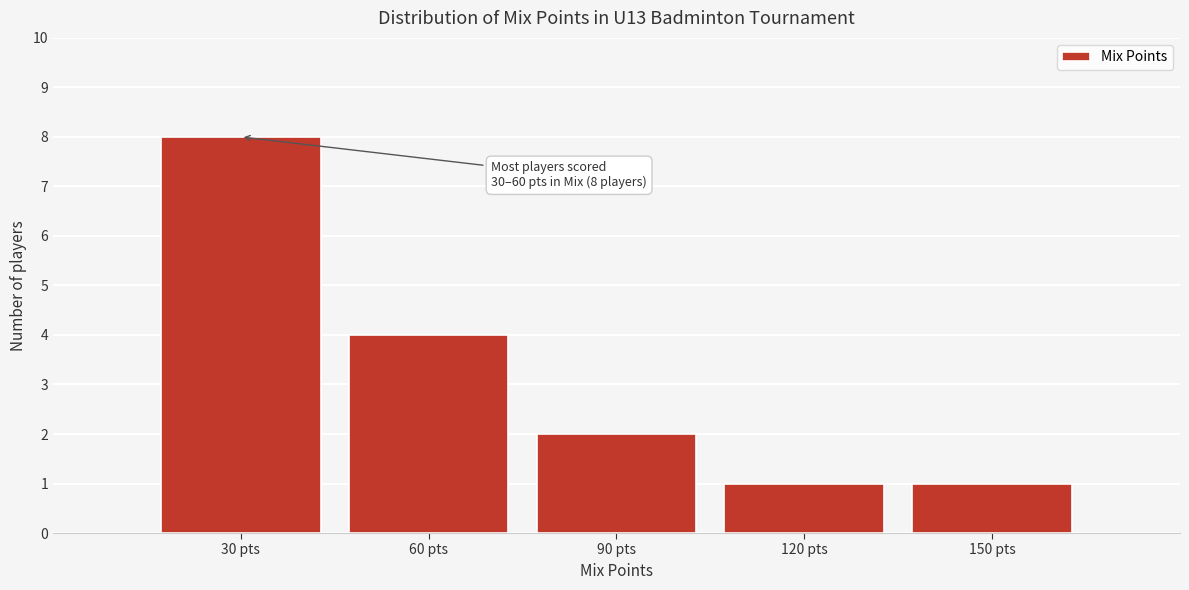

Reading left to right, what are all the values shown in this chart?

30 pts=8	60 pts=4	90 pts=2	120 pts=1	150 pts=1